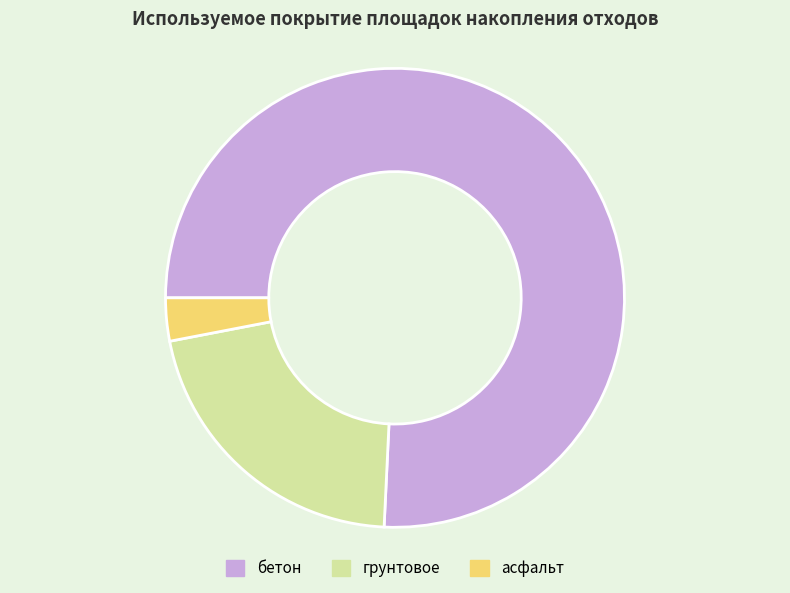

Which has a higher value, грунтовое or бетон?

бетон